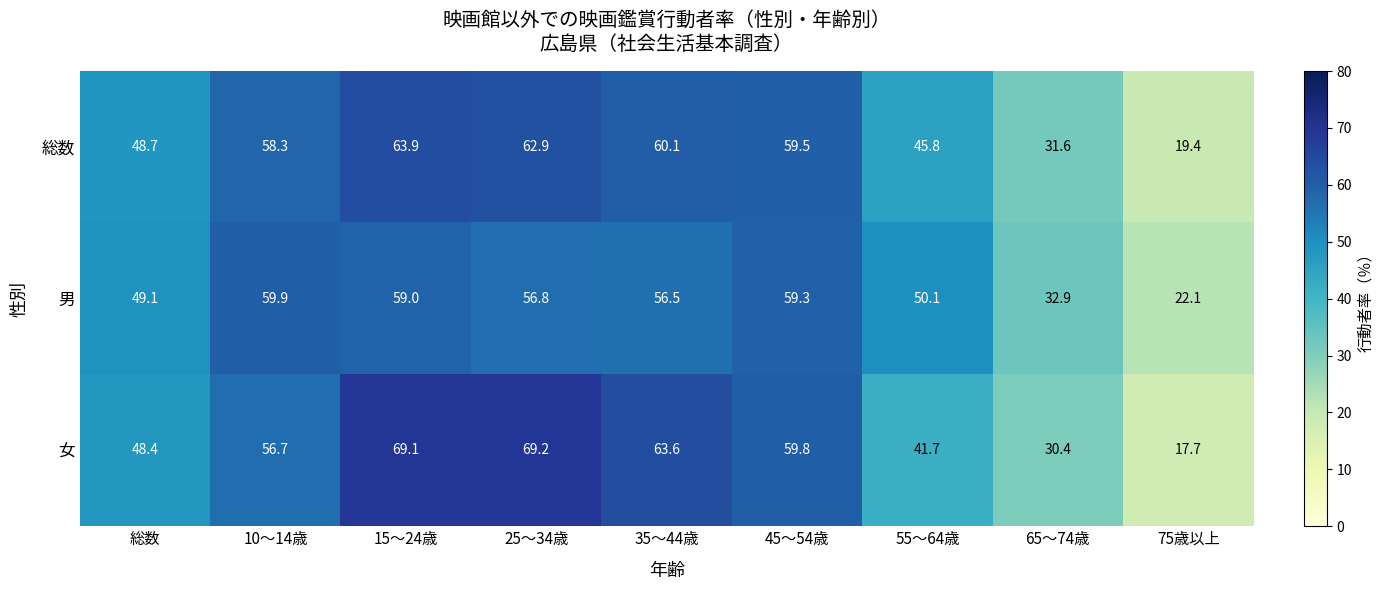

List the series in order of their overall mean, highest first.

女, 総数, 男